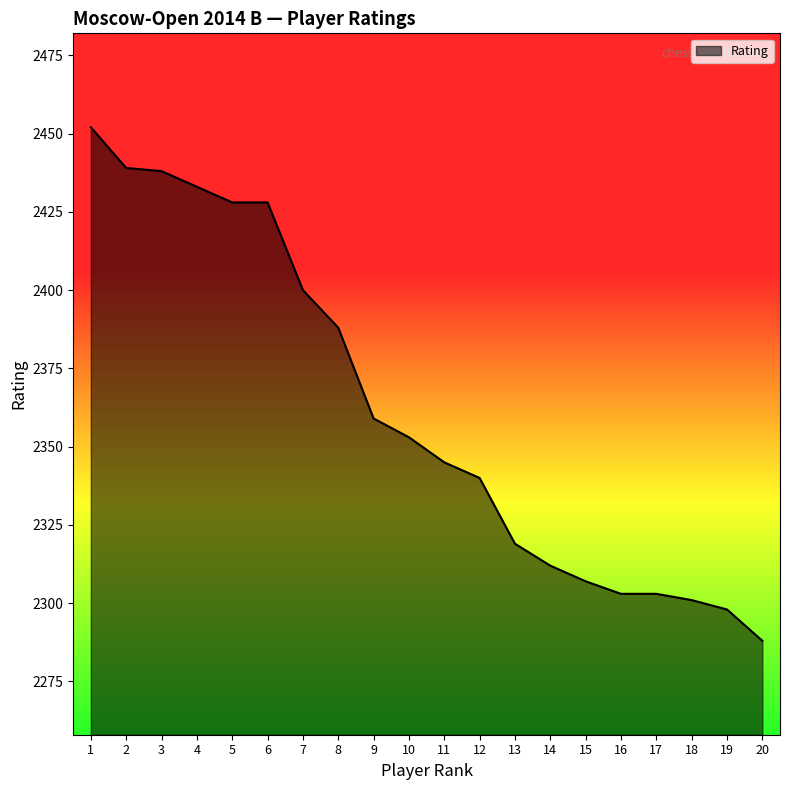

Between 5 and 15, which is larger?

5